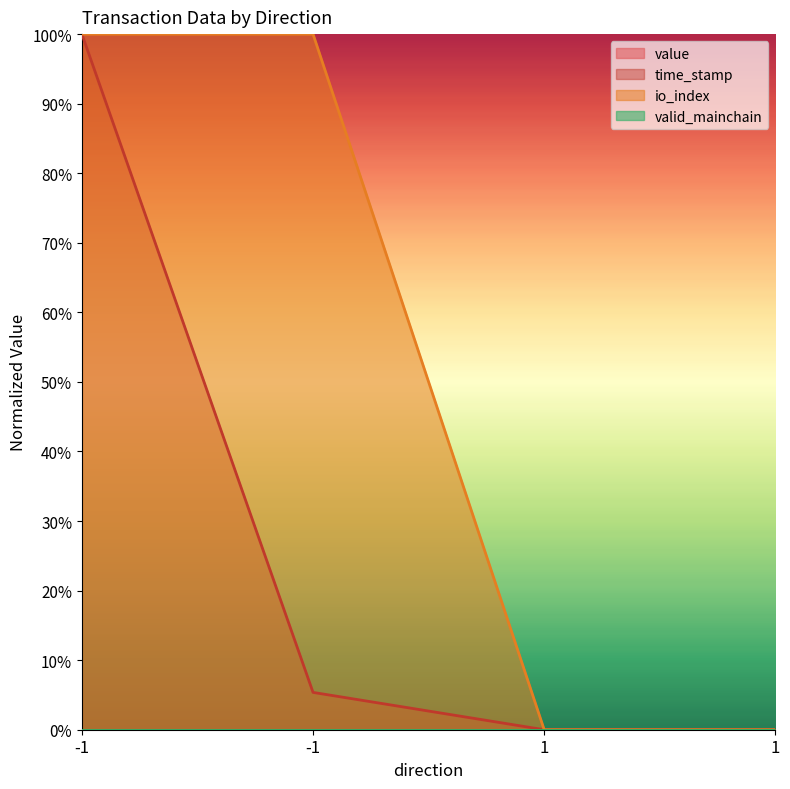

Between 1 and -1, which is larger?

-1